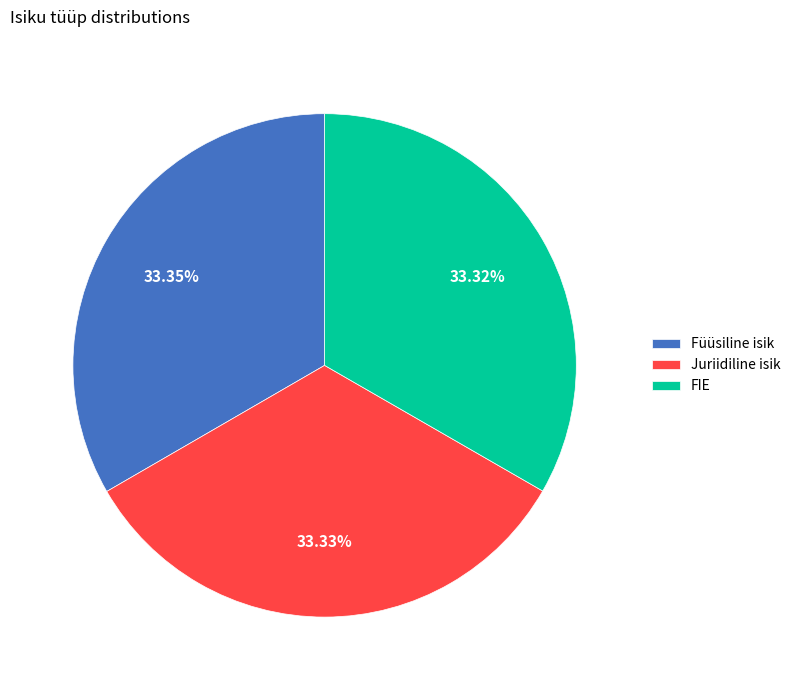

Combined, do Juriidiline isik and Füüsiline isik account for over 50%?

Yes